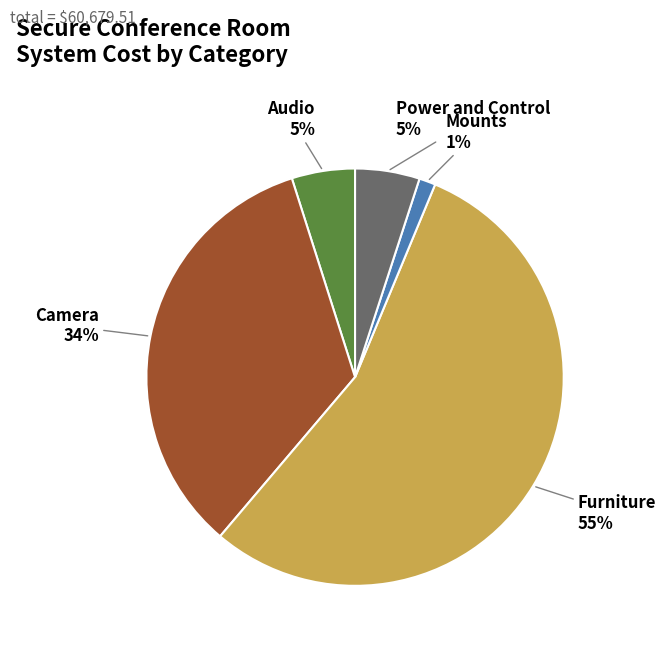

To the nearest percent, what is the difference between the largest and smallest slice percentages?

54%